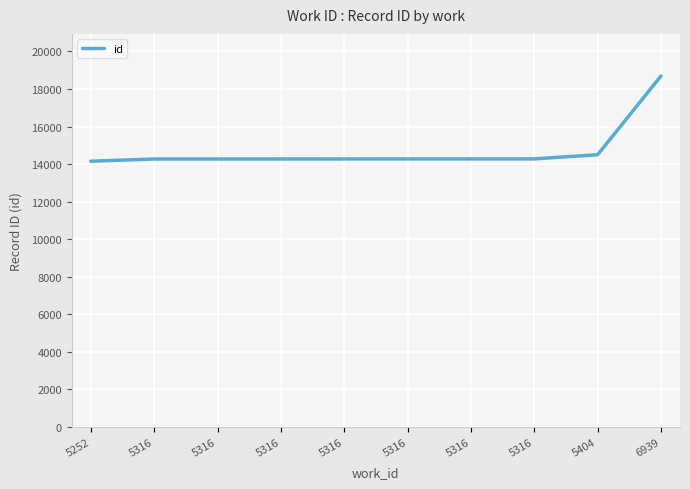

True or false: the data has more than 0 interior local peaks.

False